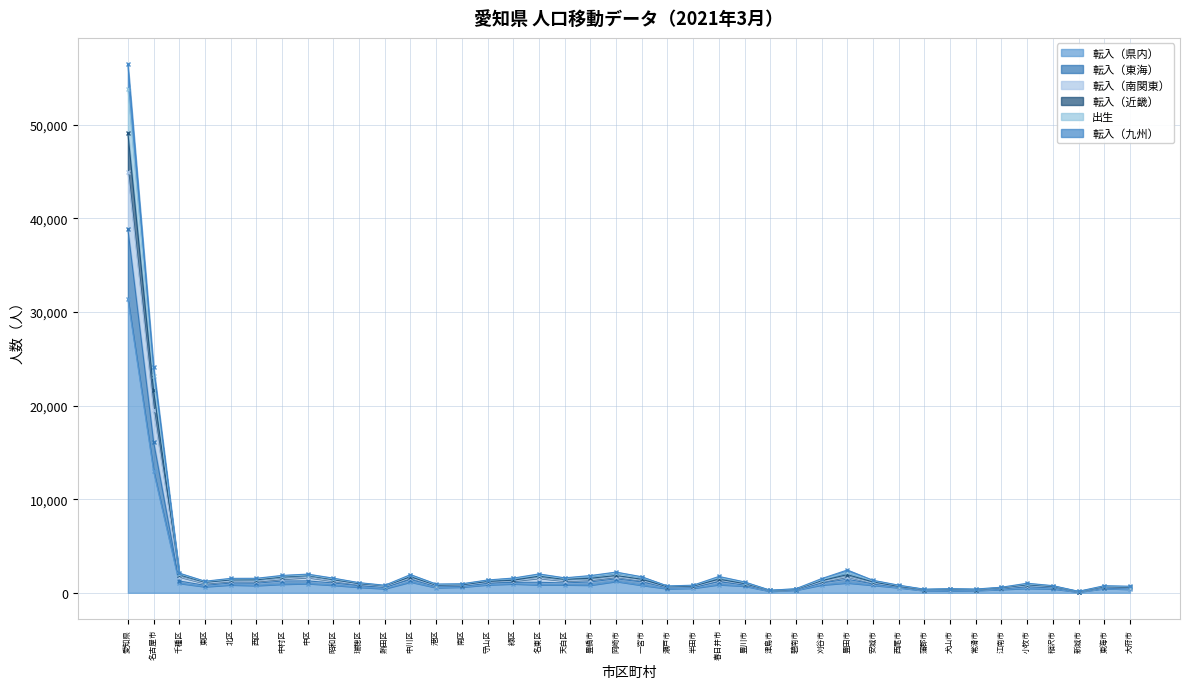

What is the lowest value of the 転入（南関東） series?

137